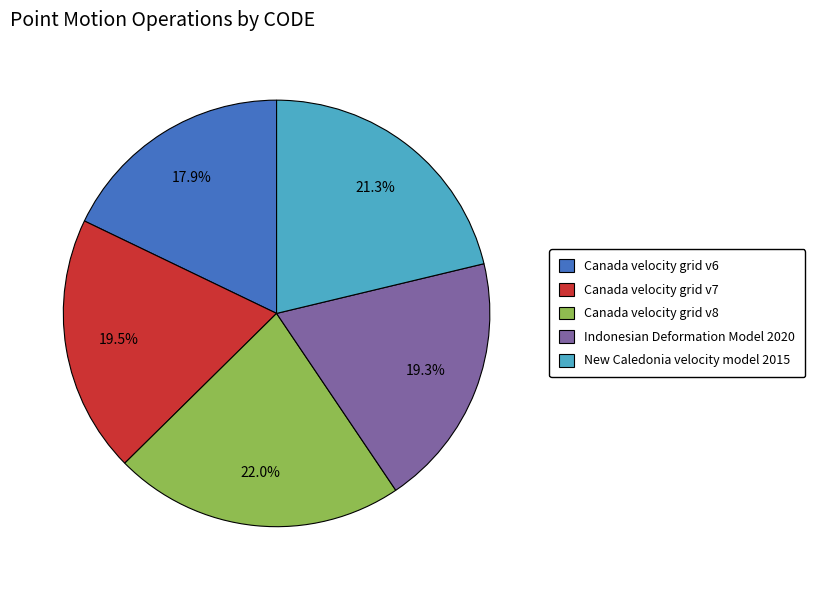

What is the ratio of the value at Canada velocity grid v7 to the value at Indonesian Deformation Model 2020?

1.0